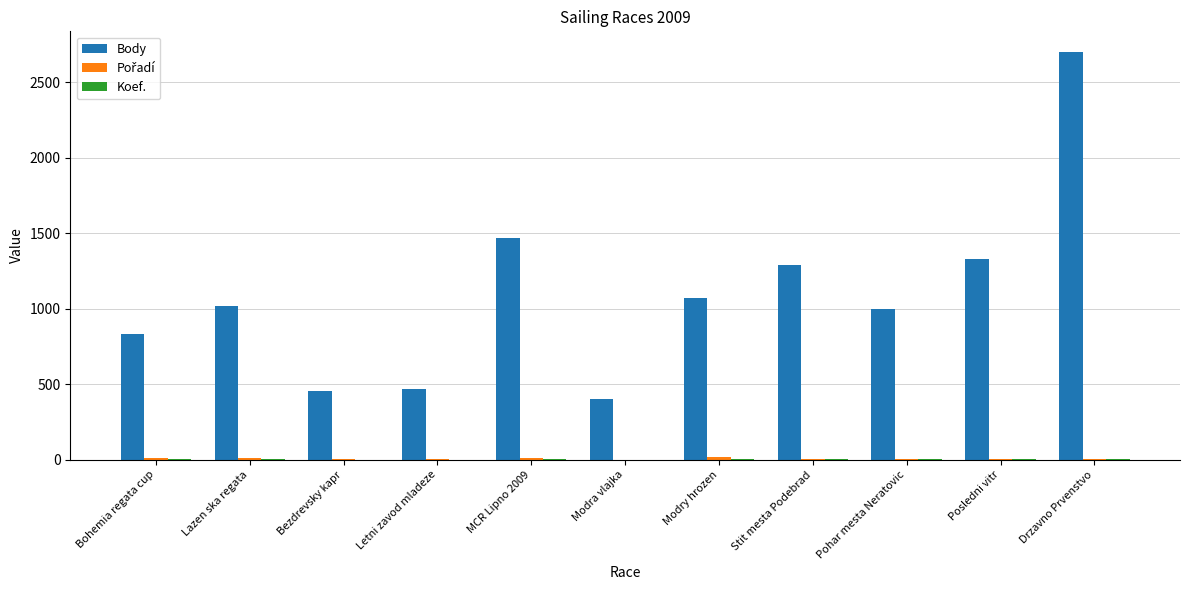

Which series changed the most between Modry hrozen and Posledni vitr?

Body